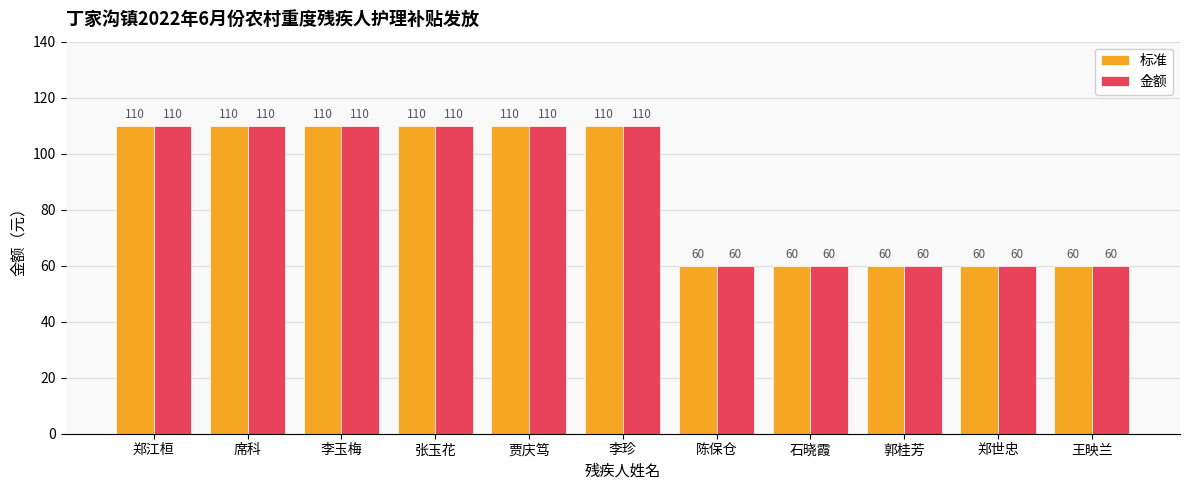

What is the maximum value shown in the chart?

110